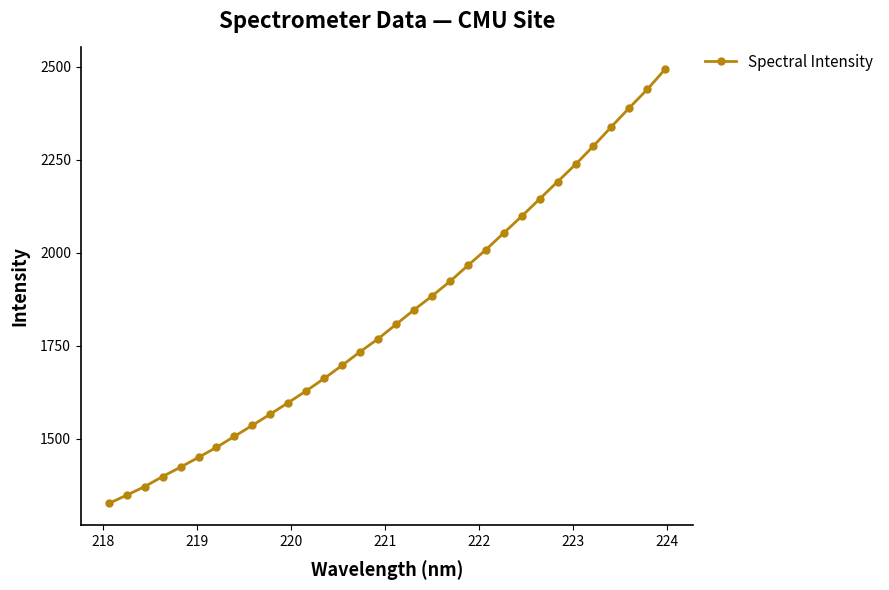

What is the greatest value displayed?

2494.0